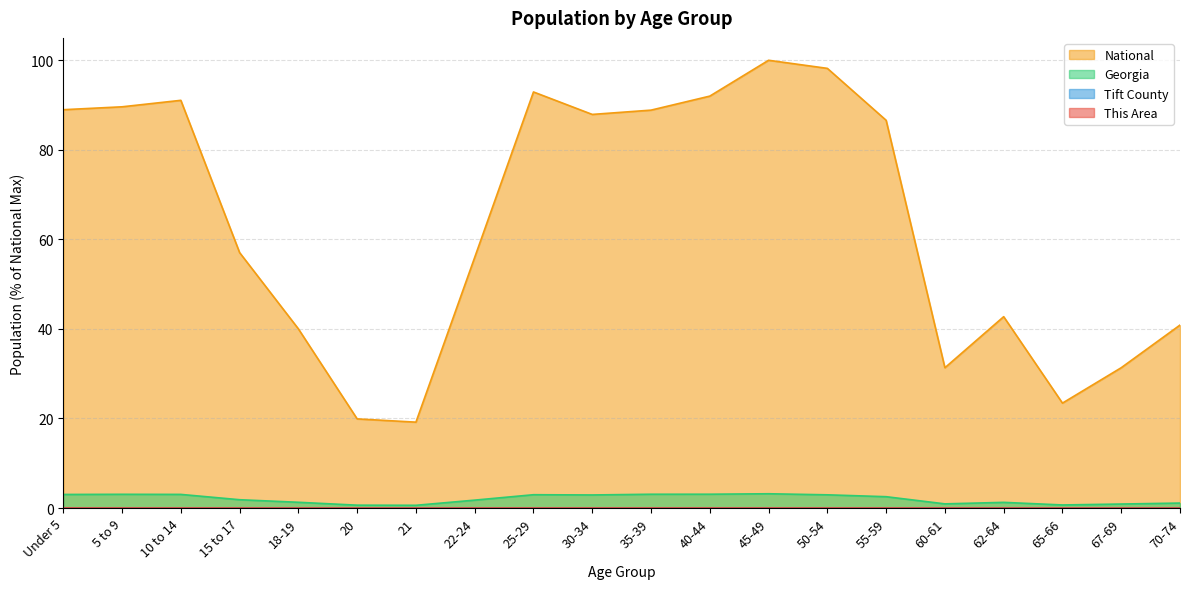

True or false: National and Georgia intersect in this chart.

False